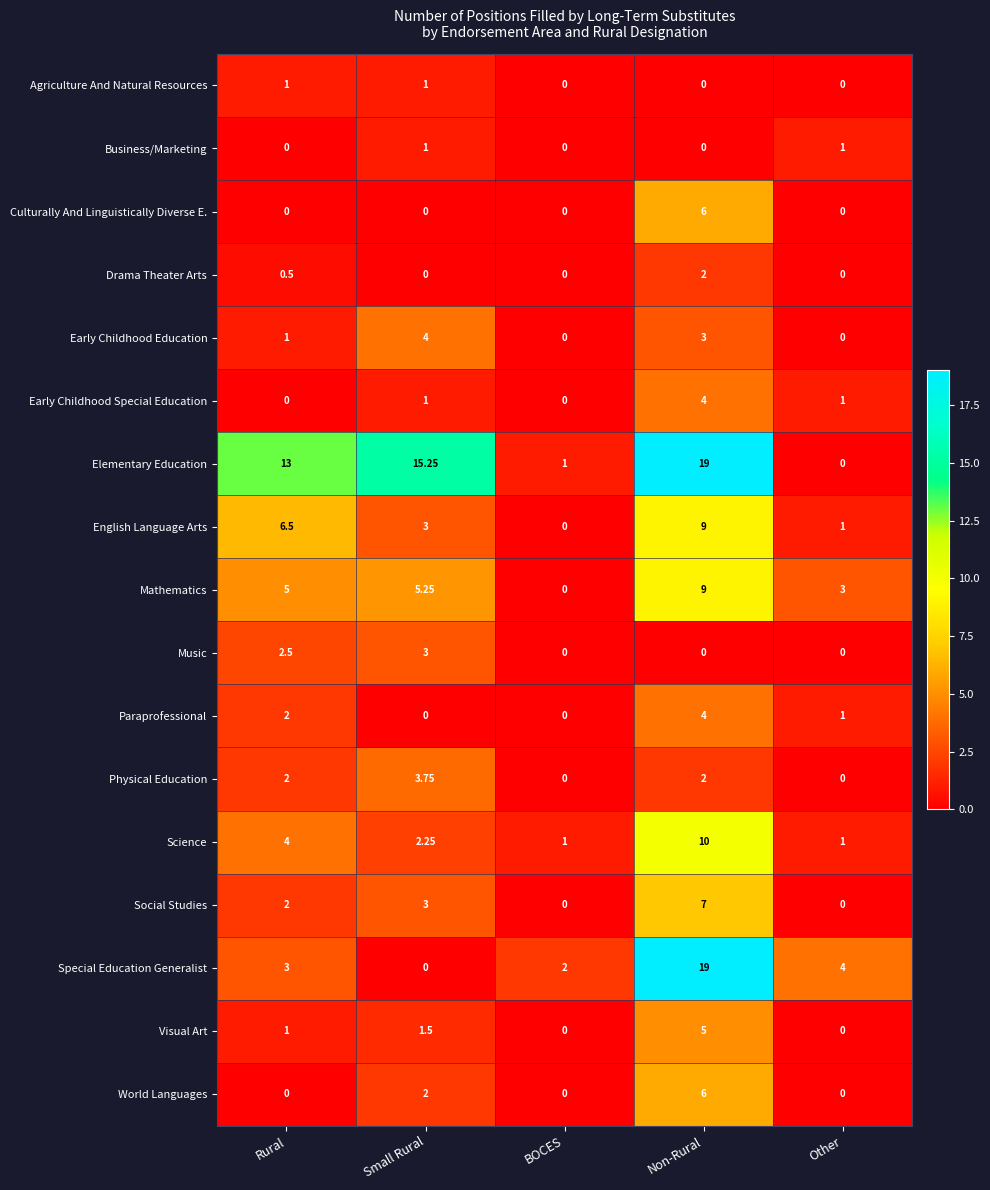

Which series has the largest total across all categories?

Elementary Education